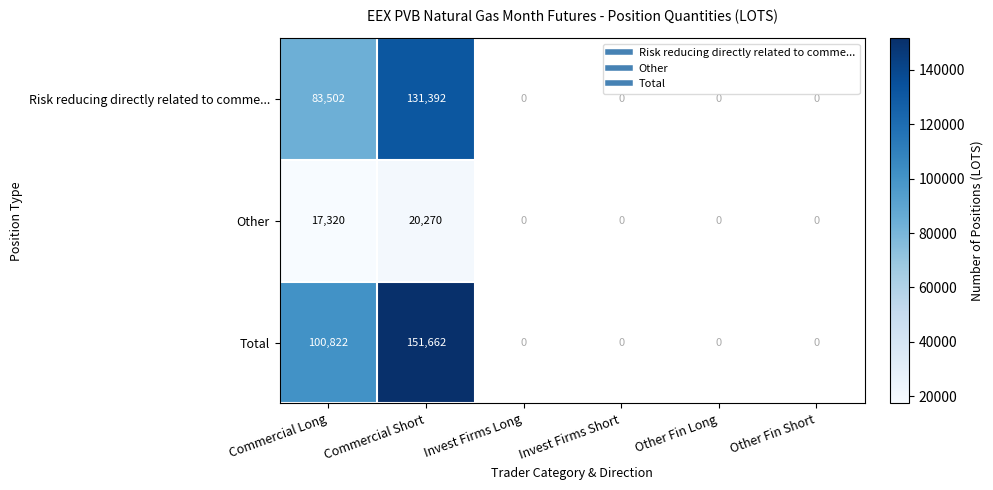

Which has a higher value, Commercial Long or Commercial Short?

Commercial Short